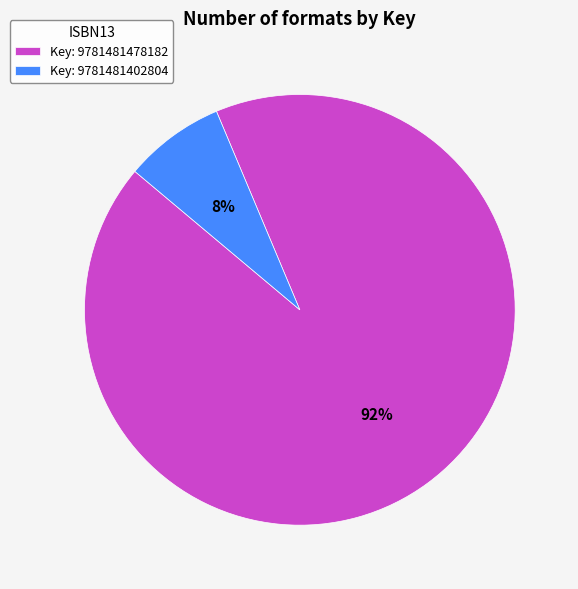

Between Key: 9781481402804 and Key: 9781481478182, which is larger?

Key: 9781481478182